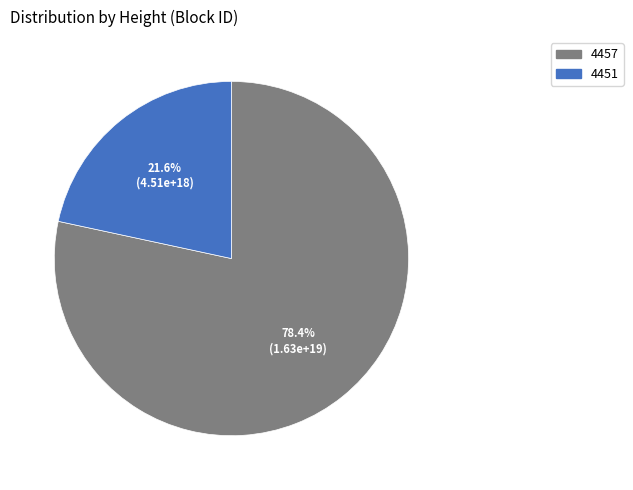

To the nearest percent, what is the combined percentage of 4451 and 4457?

100%